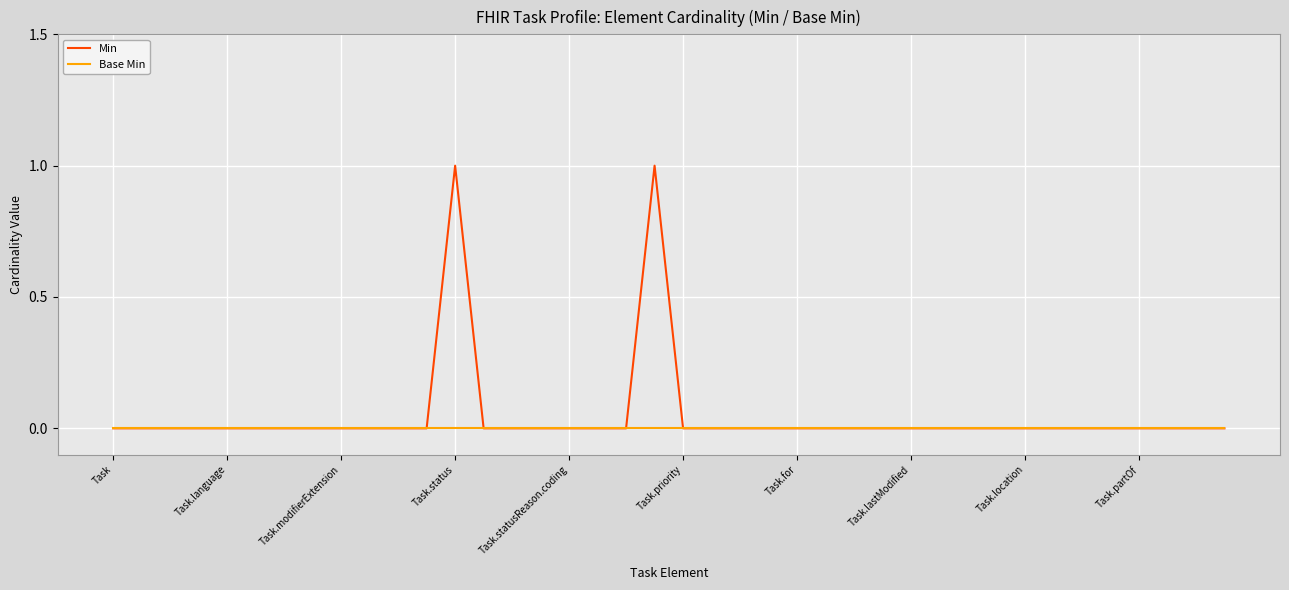

Rank the series by their maximum value, from highest to lowest.

Min, Base Min